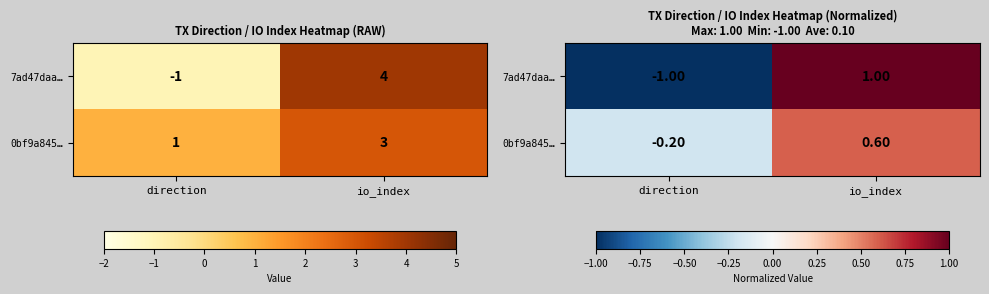

True or false: 0bf9a845… has a value of -0.2 at direction.

True